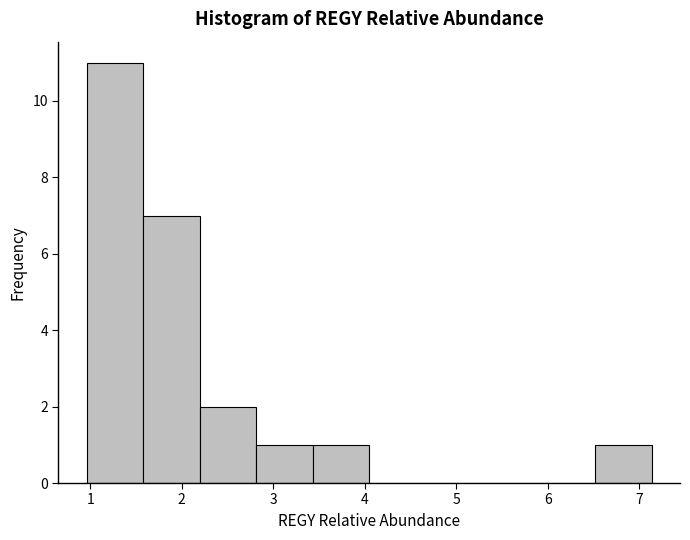

Reading left to right, list every bar in this chart as the range it spans on the x-axis followed by its height. Neither the bar edges nor the heights are printed on the chart, so give them approximately, as read against the axes.

1.0 to 1.6: 11
1.6 to 2.2: 7
2.2 to 2.8: 2
2.8 to 3.4: 1
3.4 to 4.0: 1
4.0 to 4.7: 0
4.7 to 5.3: 0
5.3 to 5.9: 0
5.9 to 6.5: 0
6.5 to 7.1: 1